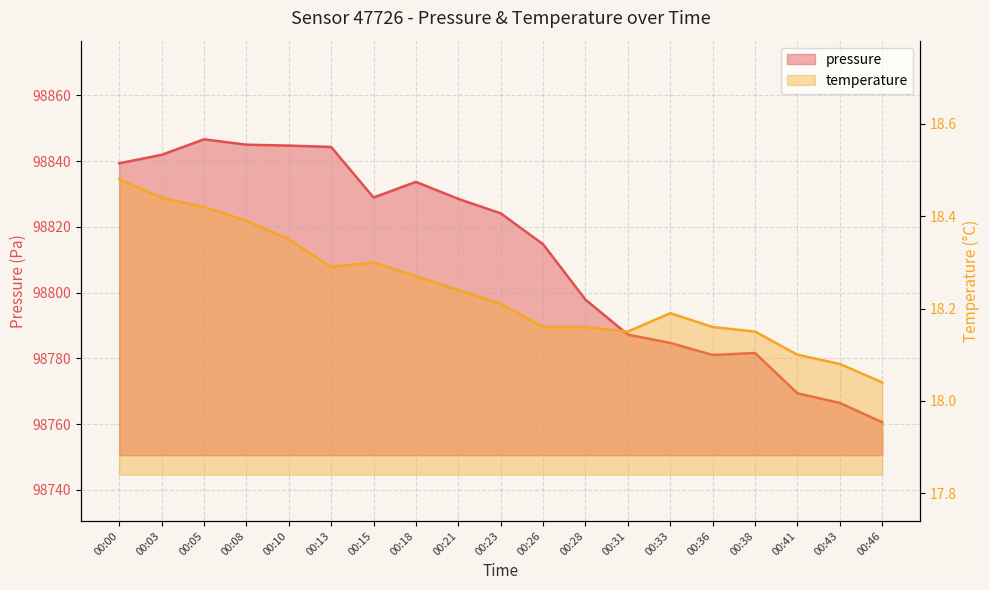

True or false: pressure has more than 2 interior local peaks.

True